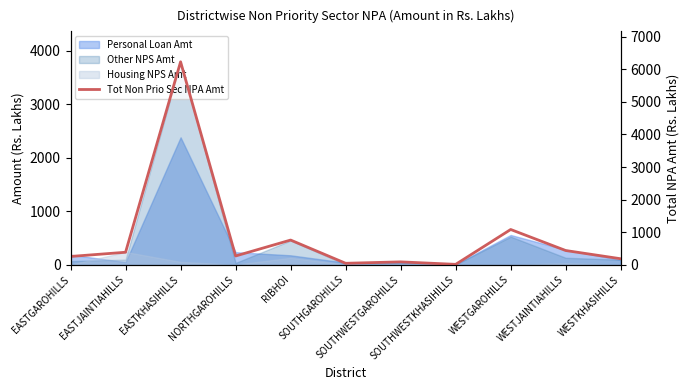

Where is the first local maximum?

EASTKHASIHILLS